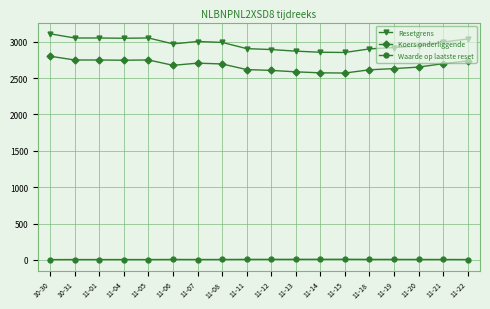

What is the label of the 17th point from the right?

10-31